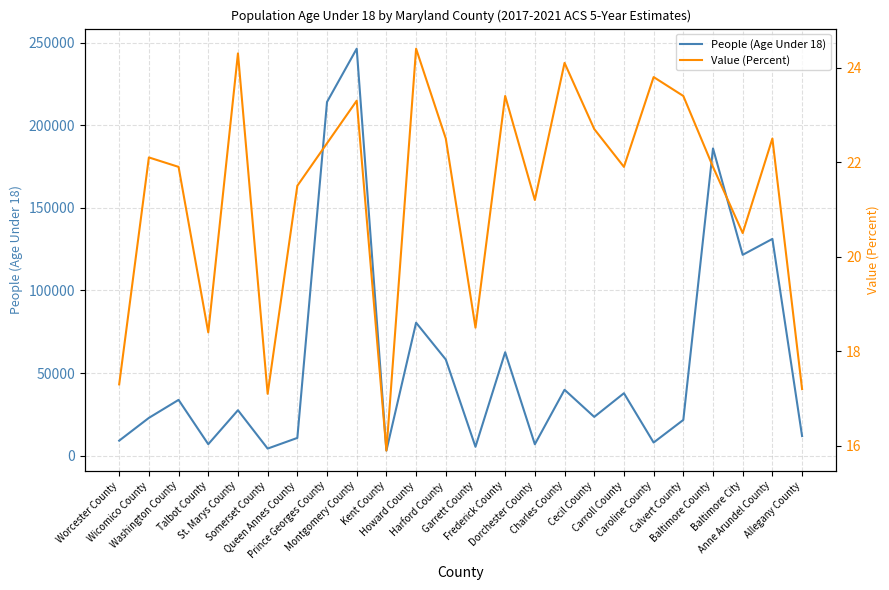

True or false: Value (Percent) has more than 2 interior local peaks.

True